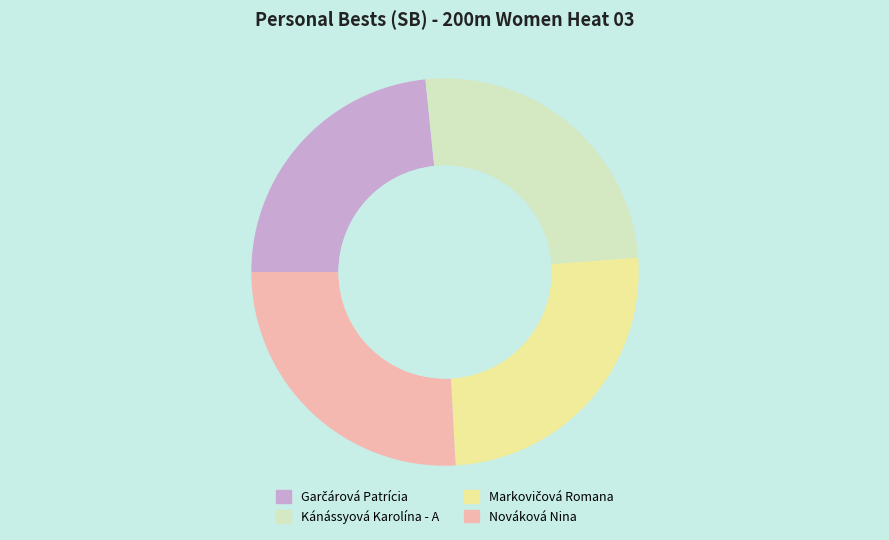

True or false: Kánássyová Karolína - A accounts for 25% of the total.

True